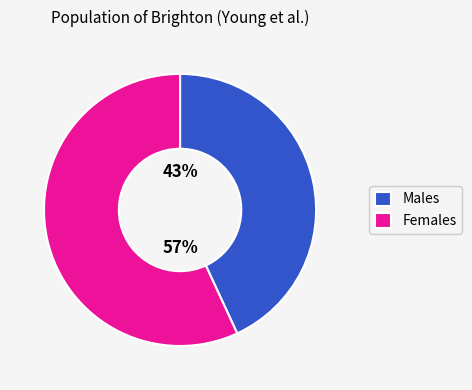

Is Females the majority of the pie?

Yes